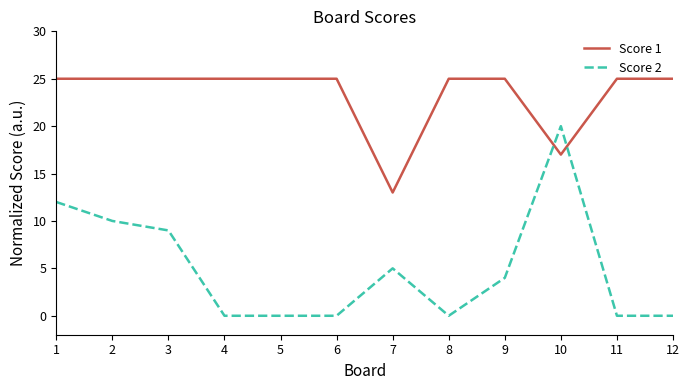

At which label does Score 2 first exceed 4?

1